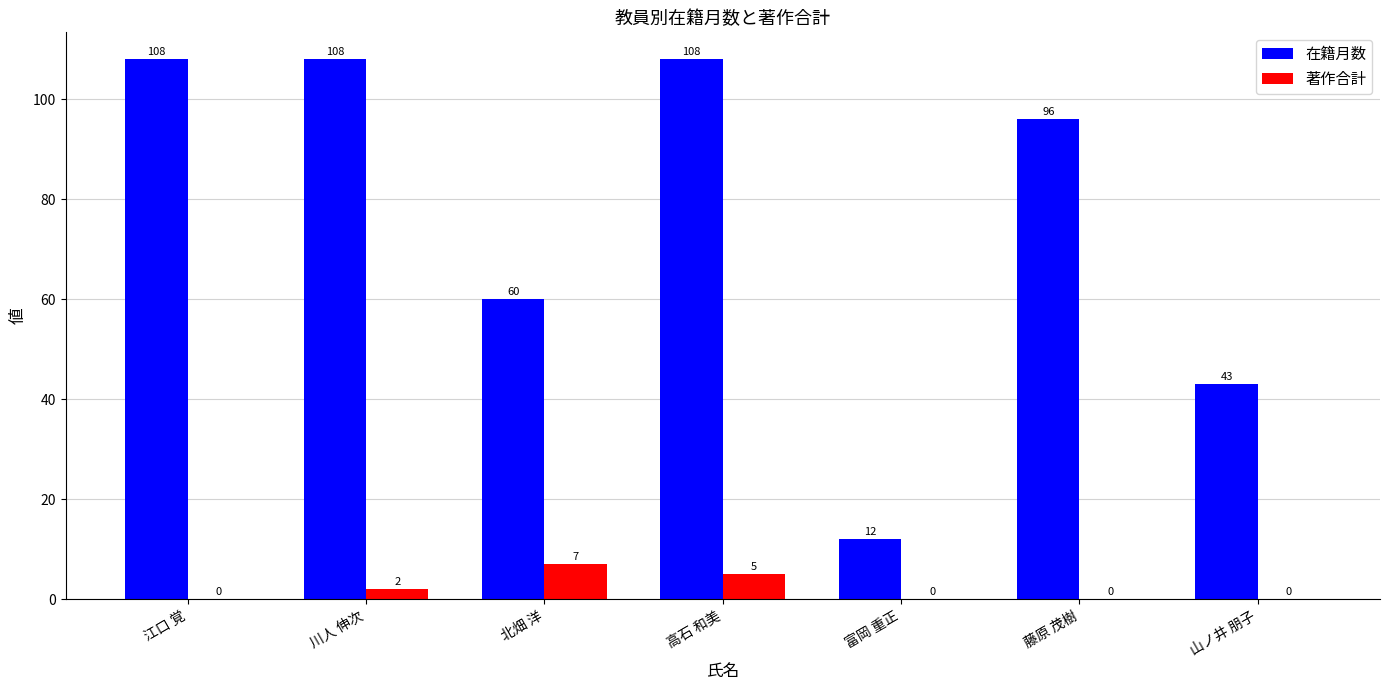

Between 北畑 洋 and 富岡 重正, which series saw the biggest shift?

在籍月数